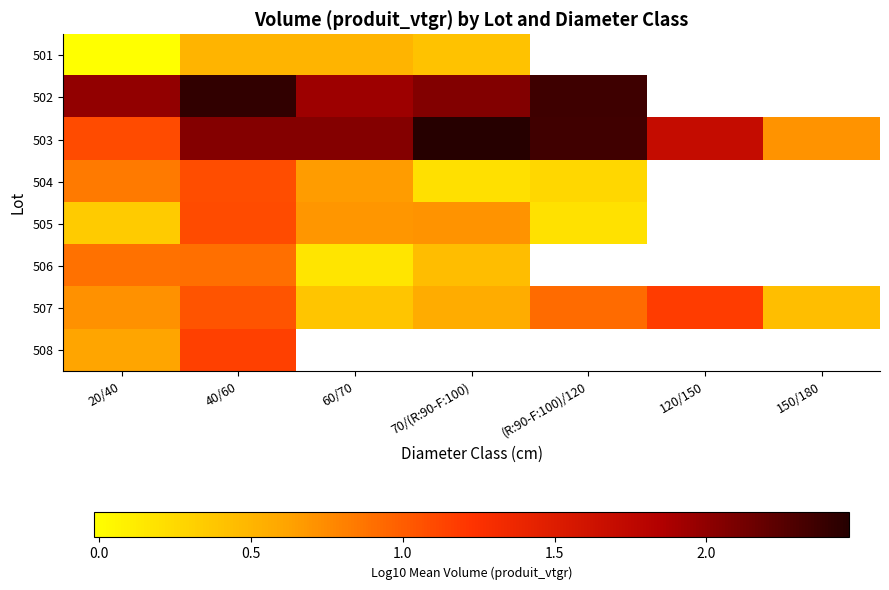

At how many categories does at least one series exceed 1?

6